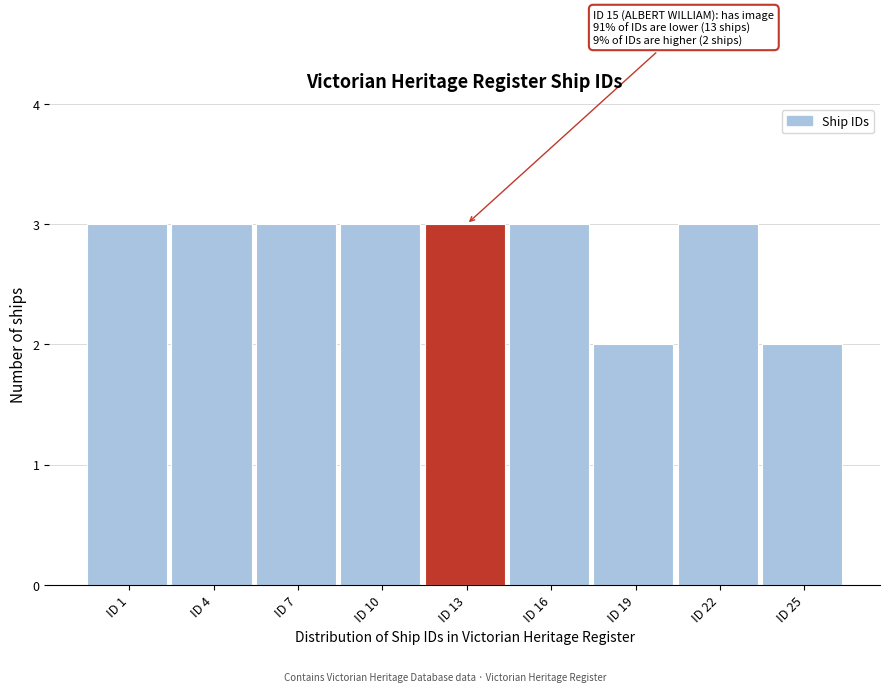

Reading right to left, extract all data points from this chart.

ID 25=2	ID 22=3	ID 19=2	ID 16=3	ID 13=3	ID 10=3	ID 7=3	ID 4=3	ID 1=3